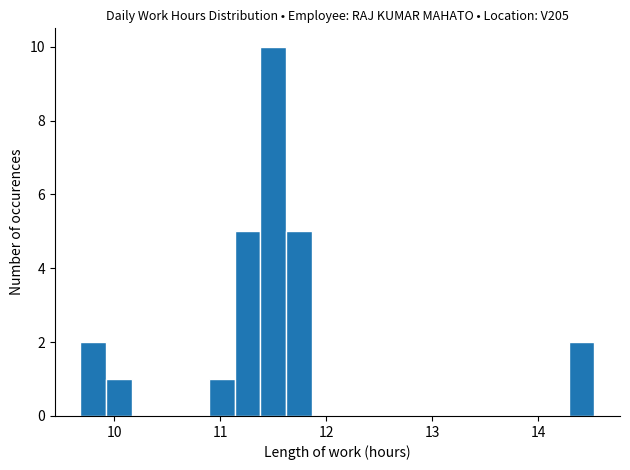

Around what value on the x-axis is the tallest bar? Give the approximate position of its centre, as read against the axis.

11.5